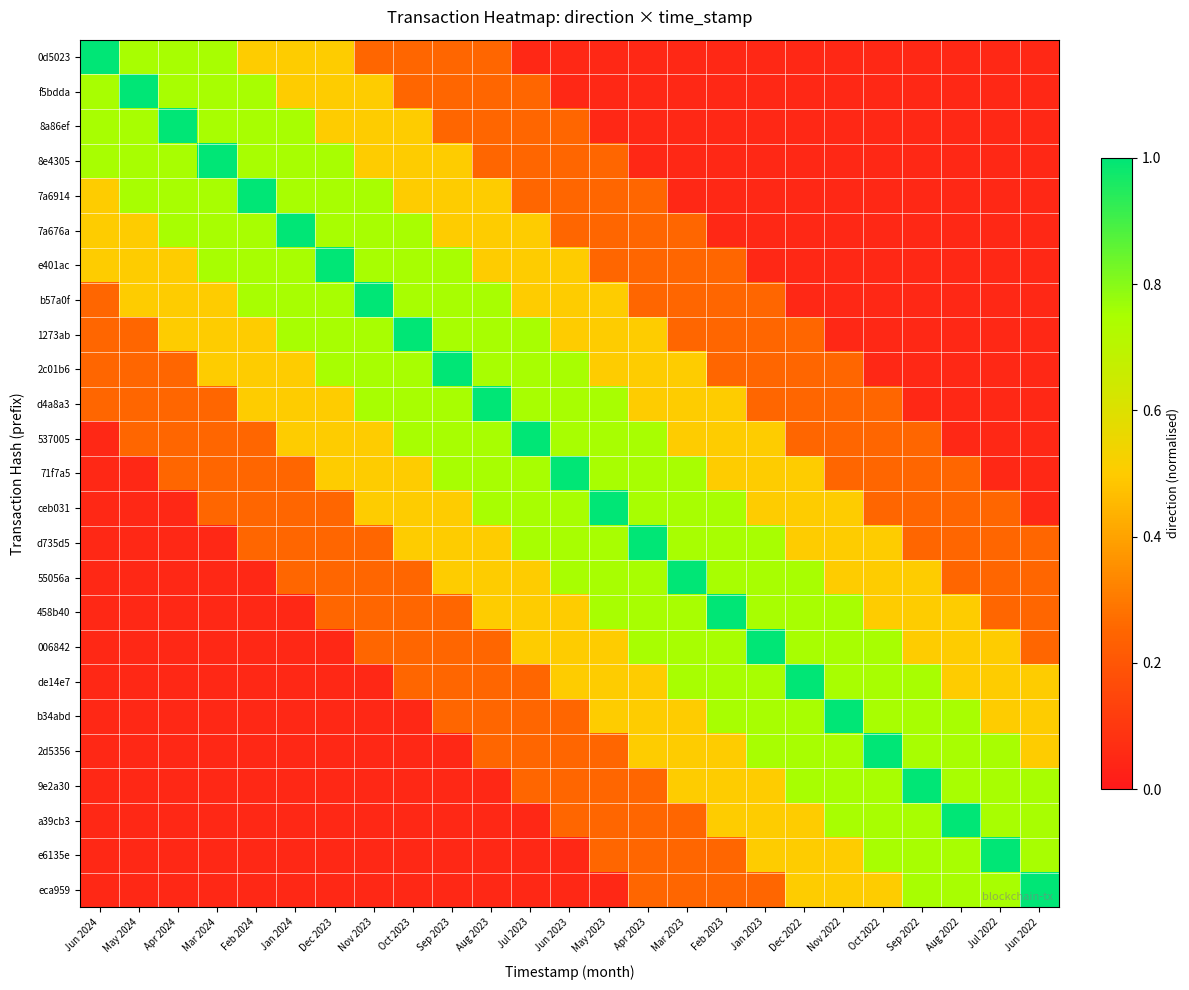

Rank the series at Jan 2023 from lowest to highest value.

0d5023, f5bdda, 8a86ef, 8e4305, 7a6914, 7a676a, e401ac, b57a0f, 1273ab, 2c01b6, d4a8a3, eca959, 537005, 71f7a5, ceb031, 9e2a30, a39cb3, e6135e, d735d5, 55056a, 458b40, de14e7, b34abd, 2d5356, 006842